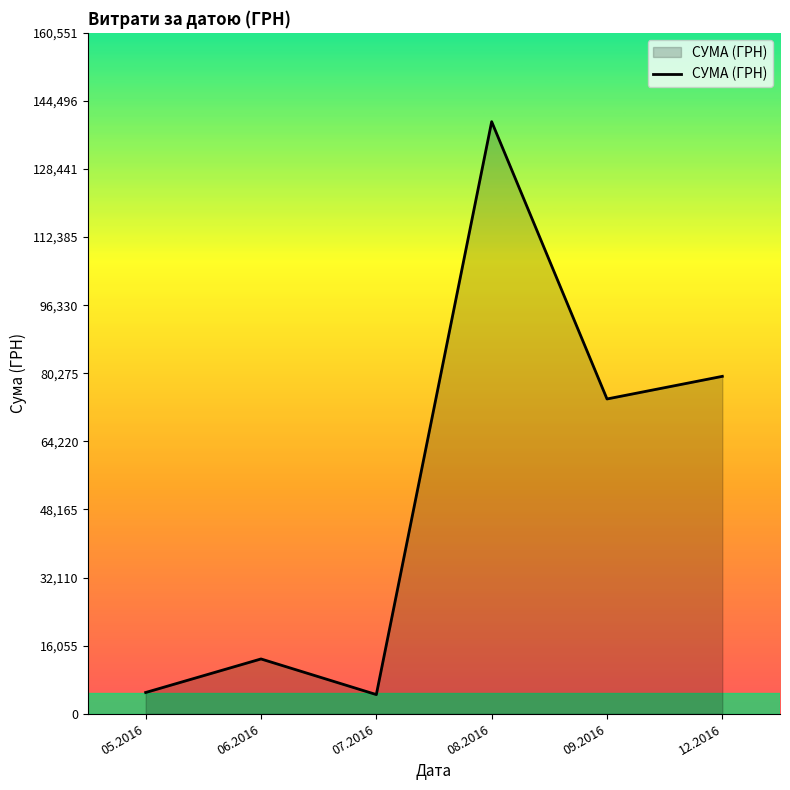

What is the difference between the second highest and second lowest values?

74543.9